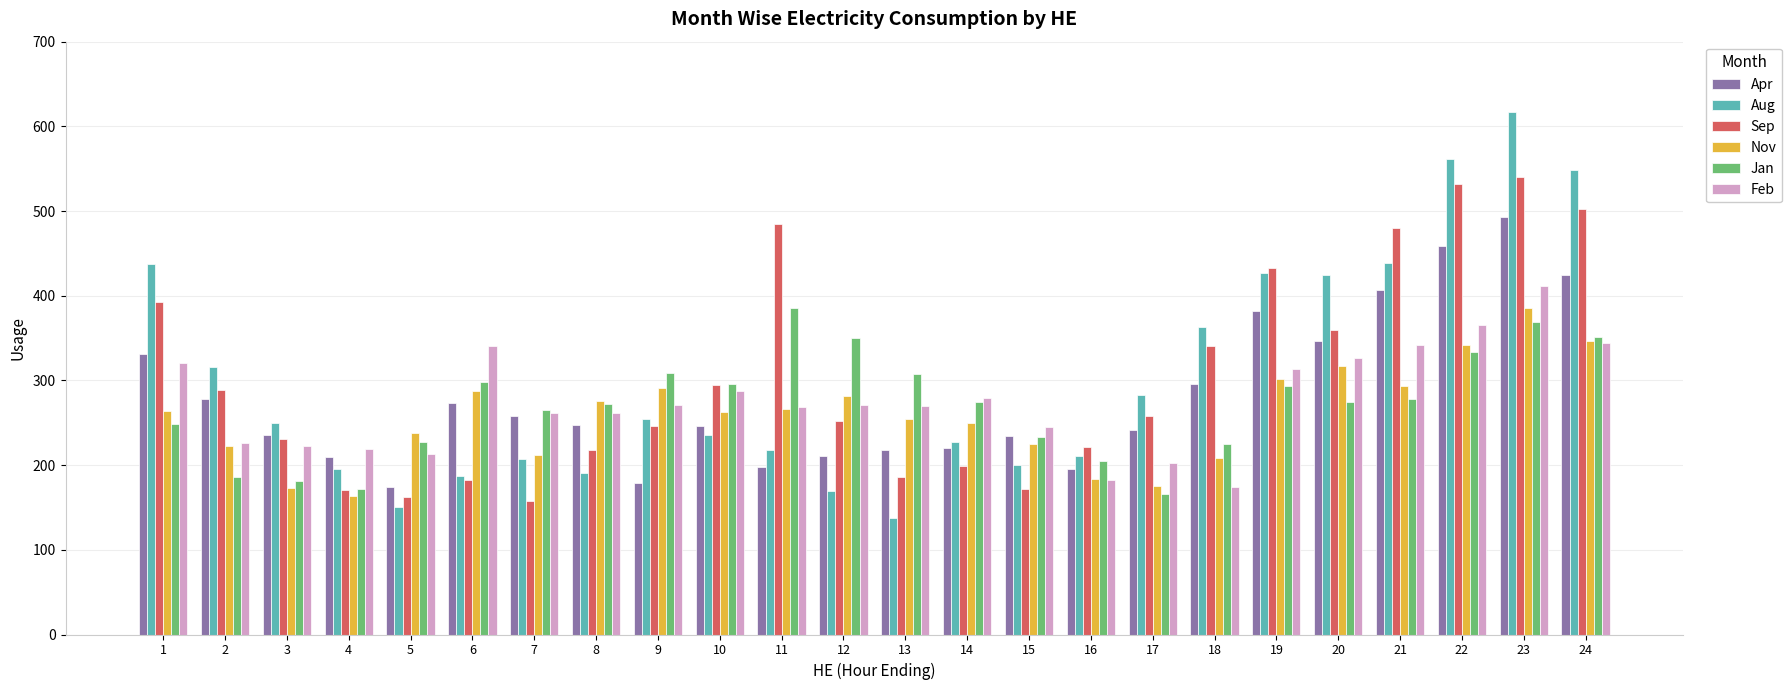

What is the spread (max minus min) of values at 17?

117